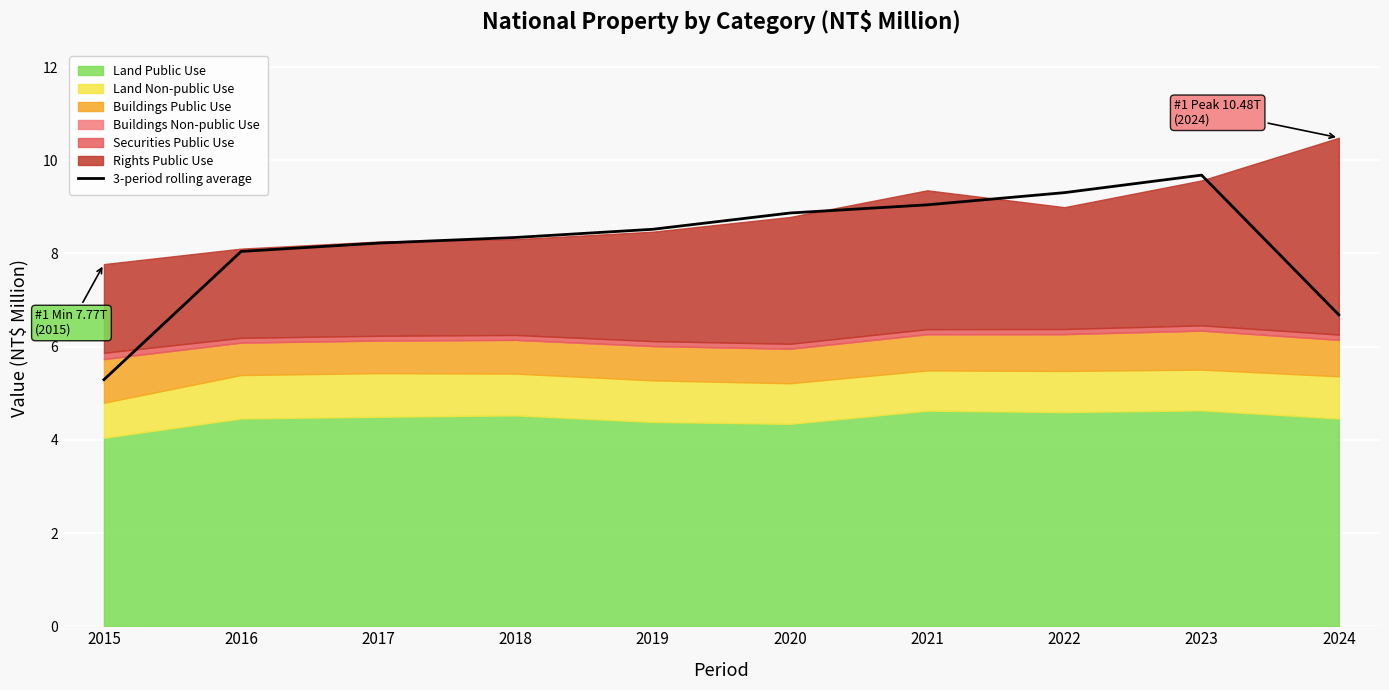

What is the difference between the second highest and minimum values?

4.0